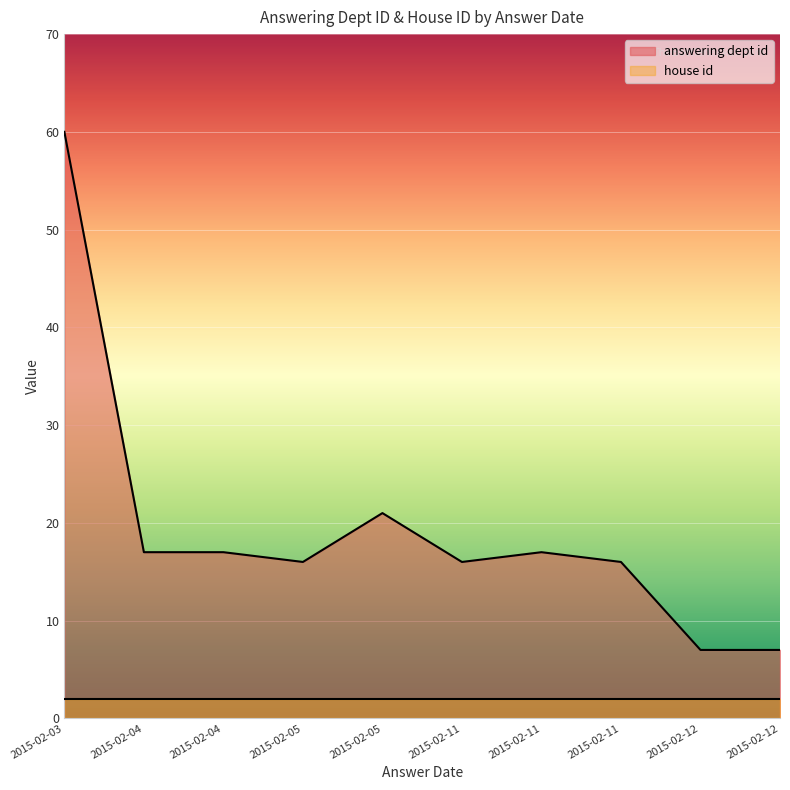

Is it true that answering dept id equals 4 at 2015-02-05?

False